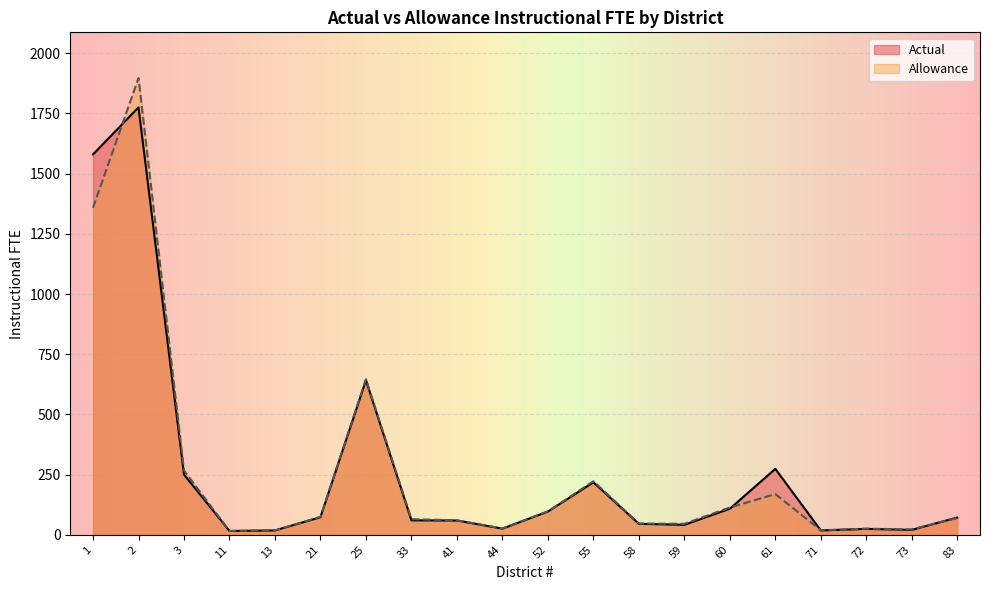

How many interior local valleys does the Actual series have?

5